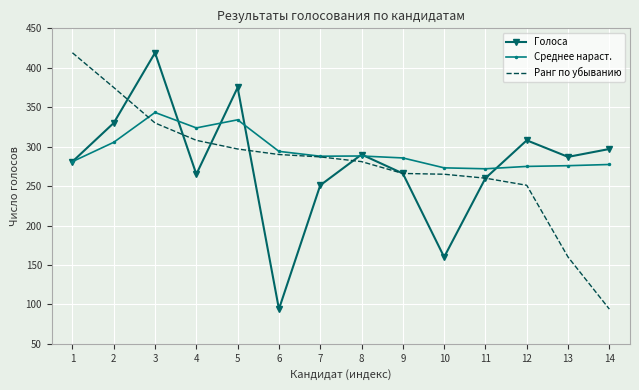

Rank the series at 6 from highest to lowest value.

Среднее нараст., Ранг по убыванию, Голоса